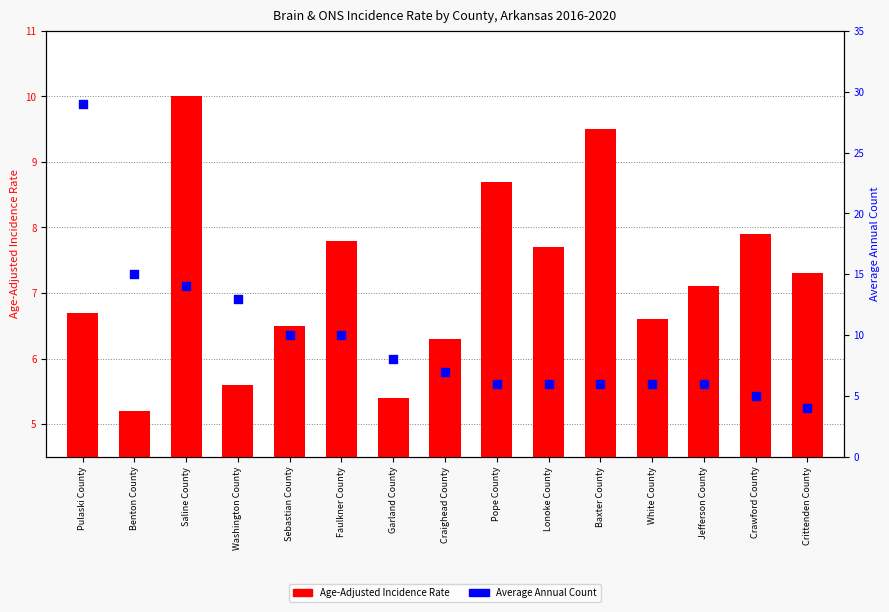

Which series reaches the minimum Y coordinate?

Average Annual Count